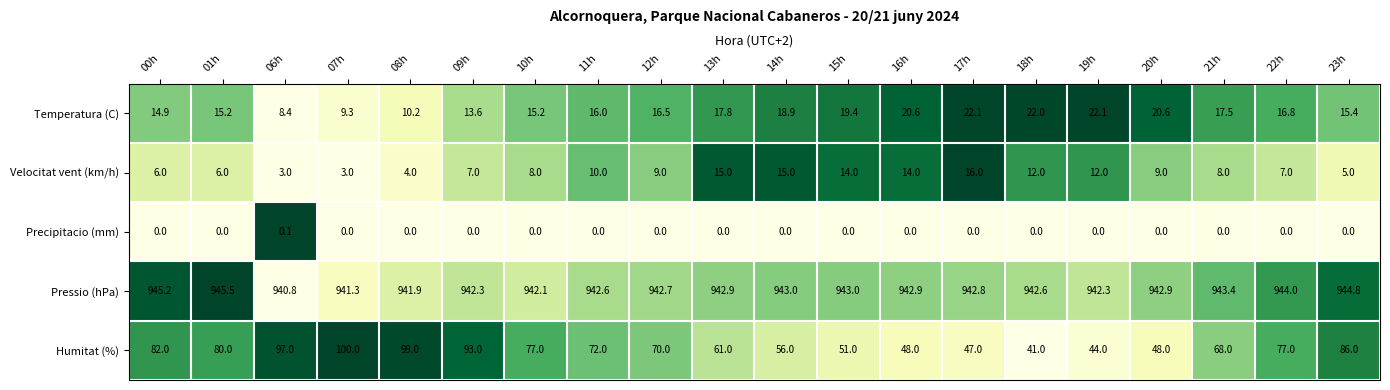

Between 17h and 22h, which series saw the biggest shift?

Humitat (%)